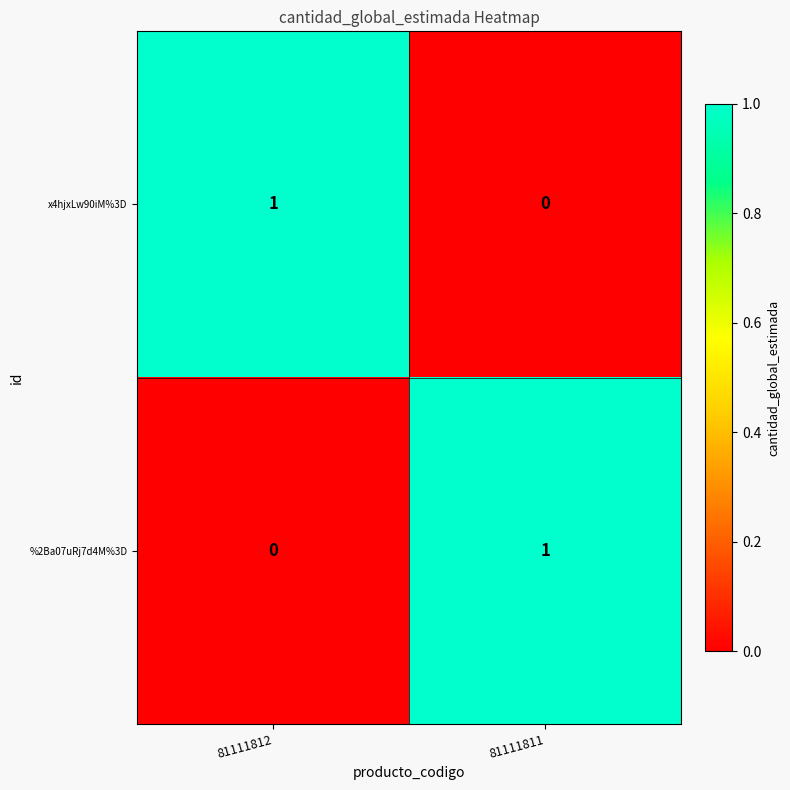

The %2Ba07uRj7d4M%3D series shows 0 at 81111811. True or false?

False